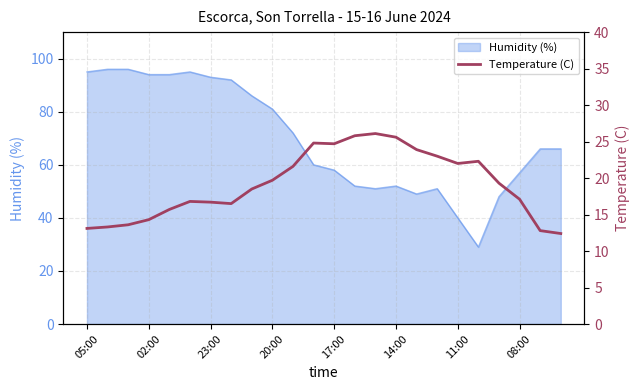

What is the highest value of the Humidity (%) series?

96